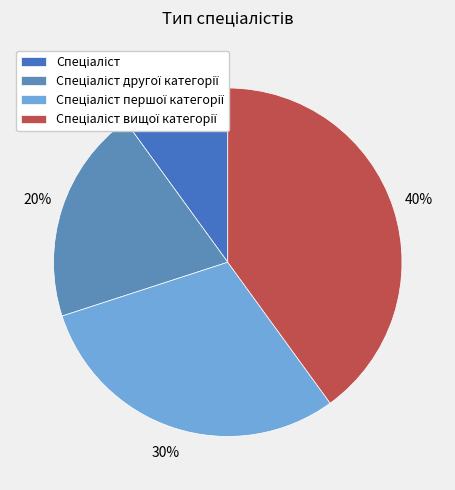

To the nearest percent, what is the difference between the Спеціаліст and Спеціаліст першої категорії slice percentages?

20%